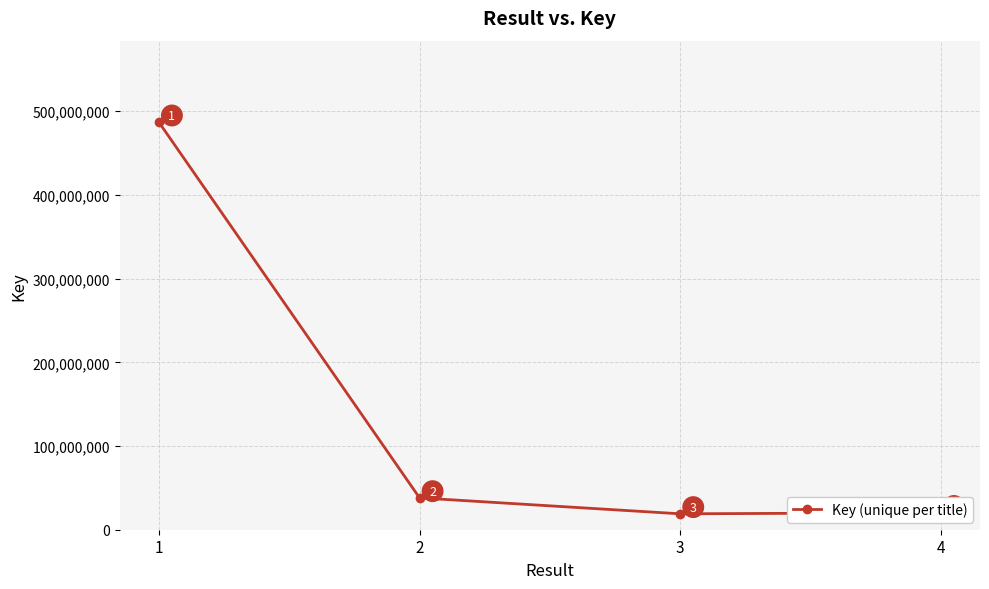

What is the smallest value displayed?

19011168